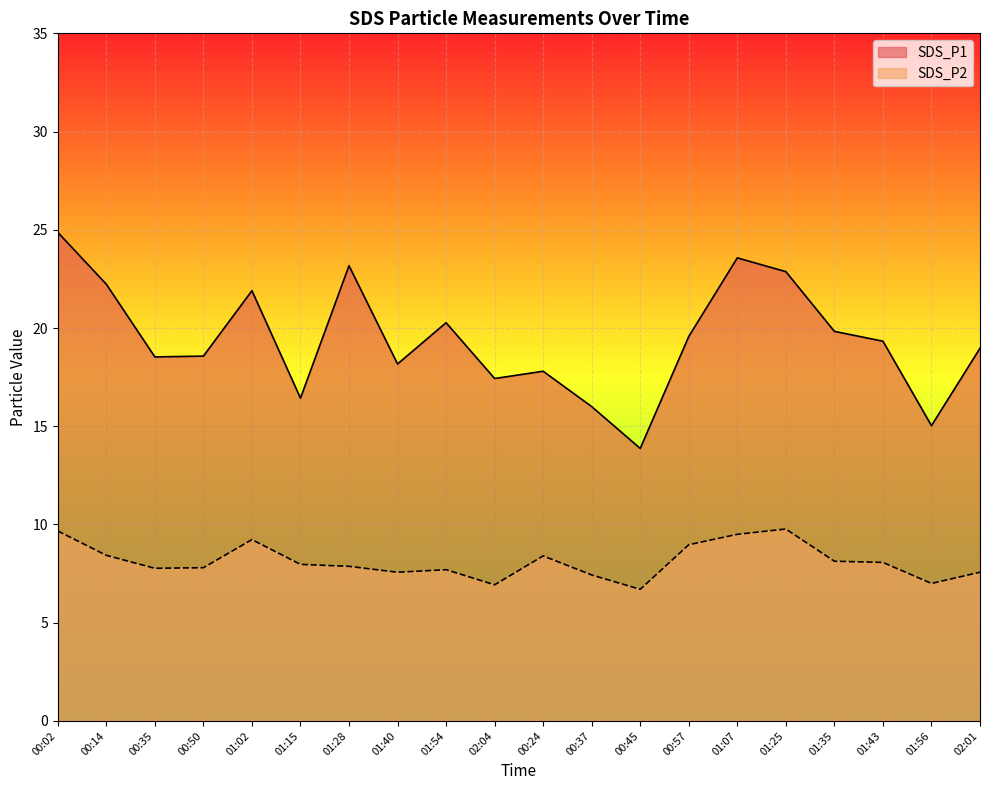

True or false: SDS_P1 and SDS_P2 intersect in this chart.

False